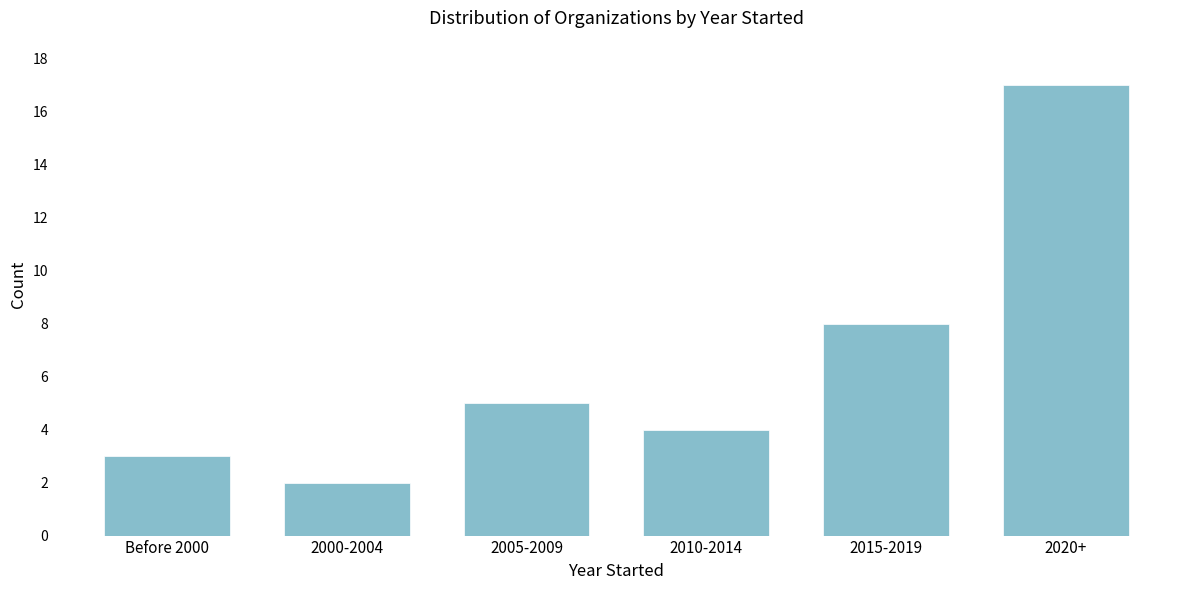

Reading right to left, transcribe all the data shown in this chart.

2020+=17	2015-2019=8	2010-2014=4	2005-2009=5	2000-2004=2	Before 2000=3